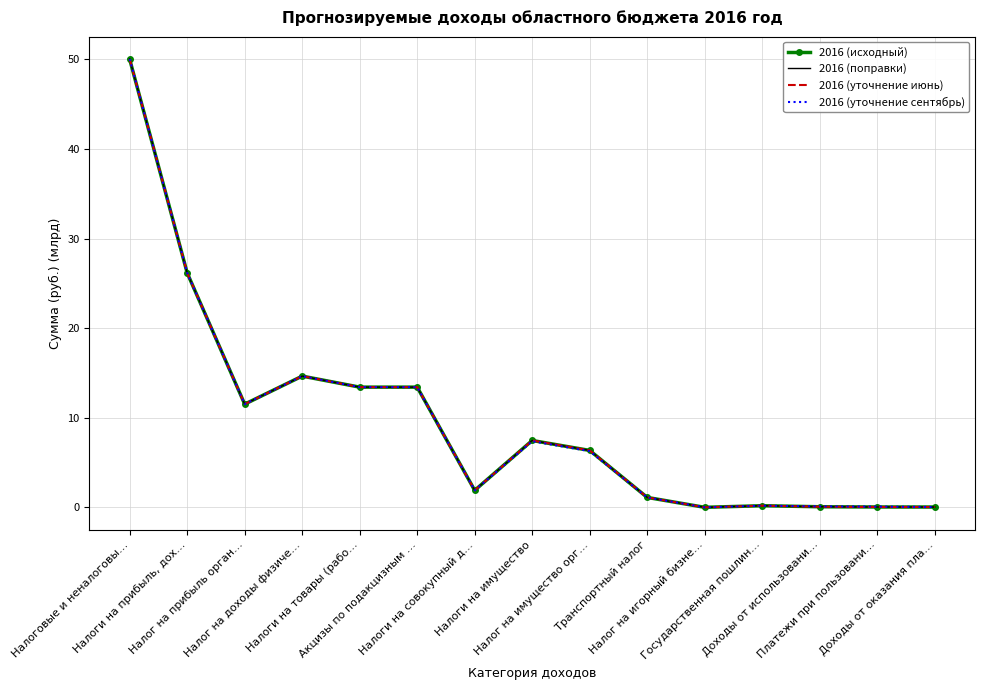

True or false: 2016 (поправки) and 2016 (уточнение сентябрь) intersect in this chart.

False